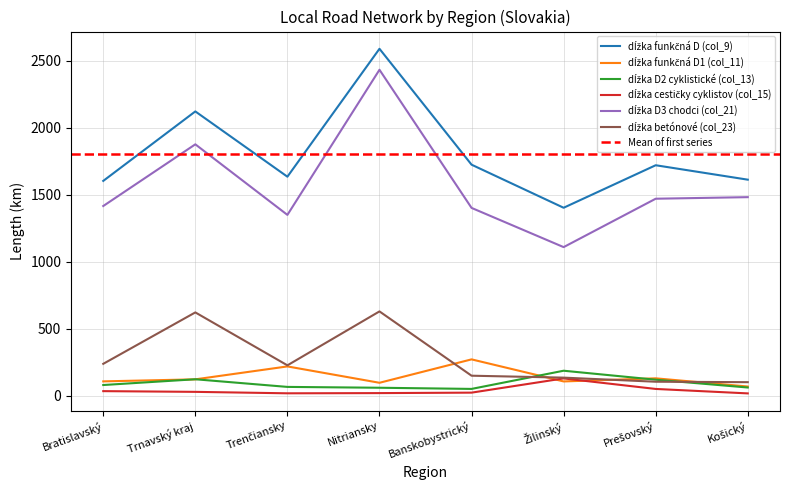

What is the average value of the dĺžka cestičky cyklistov (col_15) series?

40.3